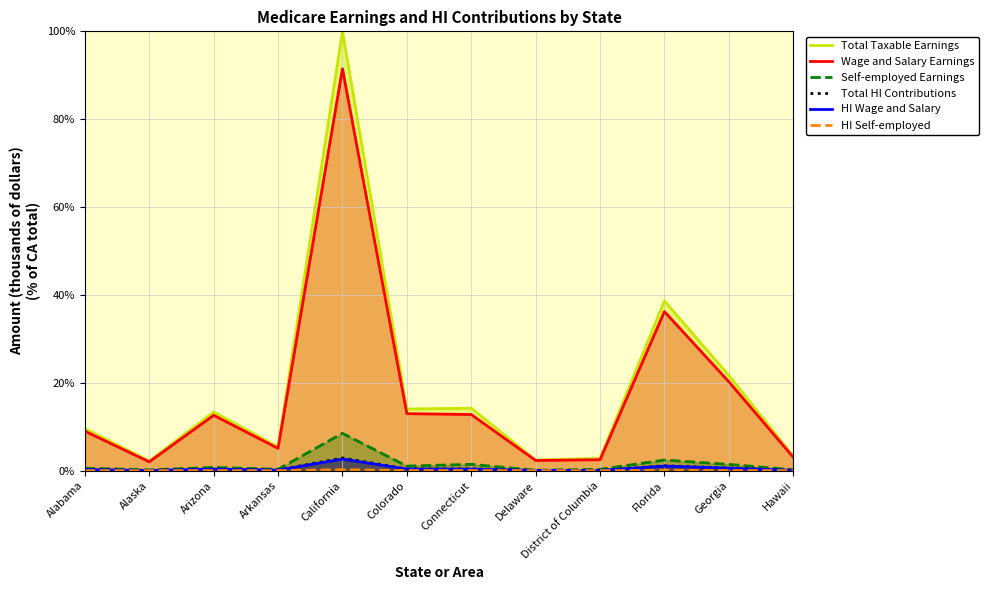

Reading left to right, list all the values displayed in this chart.

Total Taxable Earnings: 9.6	2.2	13.4	5.4	100.0	14.0	14.2	2.4	2.8	38.6	21.7	3.3
Wage and Salary Earnings: 9.0	2.0	12.6	5.1	91.5	13.0	12.8	2.3	2.5	36.2	20.3	3.1
Self-employed Earnings: 0.6	0.2	0.8	0.3	8.5	1.1	1.5	0.1	0.3	2.4	1.4	0.2
Total HI Contributions: 0.3	0.1	0.4	0.2	2.9	0.4	0.4	0.1	0.1	1.1	0.6	0.1
HI Wage and Salary: 0.3	0.1	0.4	0.1	2.7	0.4	0.4	0.1	0.1	1.1	0.6	0.1
HI Self-employed: 0.0	0.0	0.0	0.0	0.2	0.0	0.0	0.0	0.0	0.1	0.0	0.0